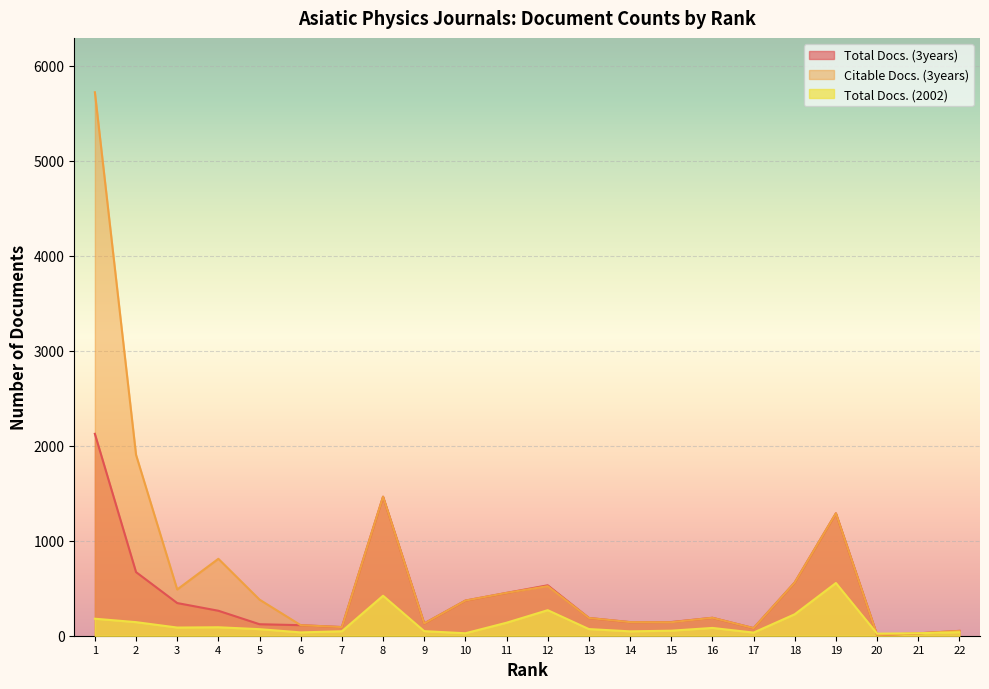

Rank the series by their maximum value, from lowest to highest.

Total Docs. (2002), Total Docs. (3years), Citable Docs. (3years)